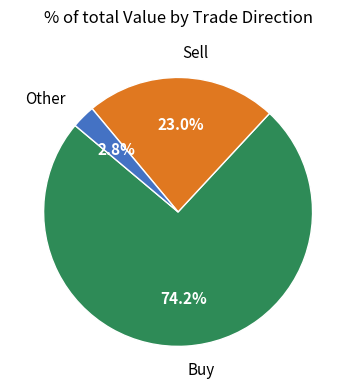

How many segments does this pie chart have?

3